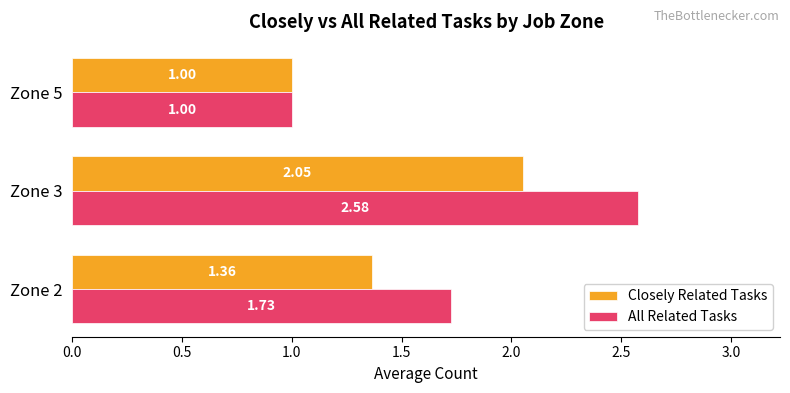

What is the average value of the Closely Related Tasks series?

1.5